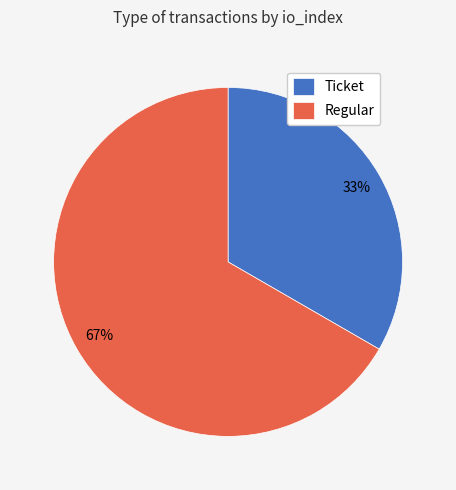

Is it true that Ticket is 33% of the pie?

True